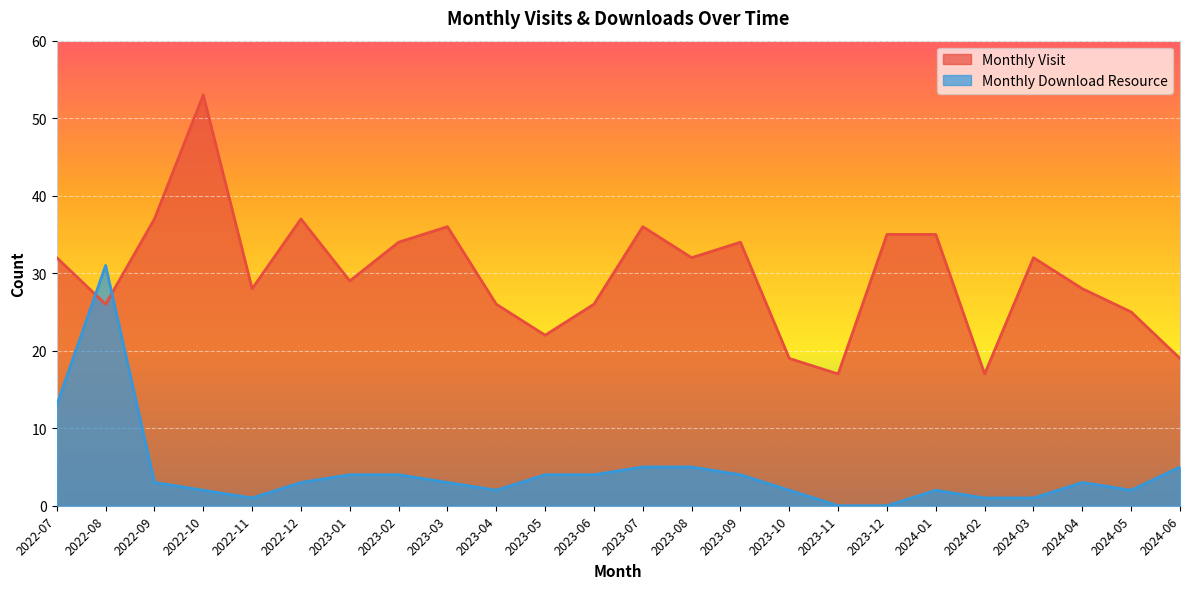

Reading left to right, list all the values displayed in this chart.

monthly_visit: 2022-07=32	2022-08=26	2022-09=37	2022-10=53	2022-11=28	2022-12=37	2023-01=29	2023-02=34	2023-03=36	2023-04=26	2023-05=22	2023-06=26	2023-07=36	2023-08=32	2023-09=34	2023-10=19	2023-11=17	2023-12=35	2024-01=35	2024-02=17	2024-03=32	2024-04=28	2024-05=25	2024-06=19
monthly_download_resource: 2022-07=13	2022-08=31	2022-09=3	2022-10=2	2022-11=1	2022-12=3	2023-01=4	2023-02=4	2023-03=3	2023-04=2	2023-05=4	2023-06=4	2023-07=5	2023-08=5	2023-09=4	2023-10=2	2023-11=0	2023-12=0	2024-01=2	2024-02=1	2024-03=1	2024-04=3	2024-05=2	2024-06=5